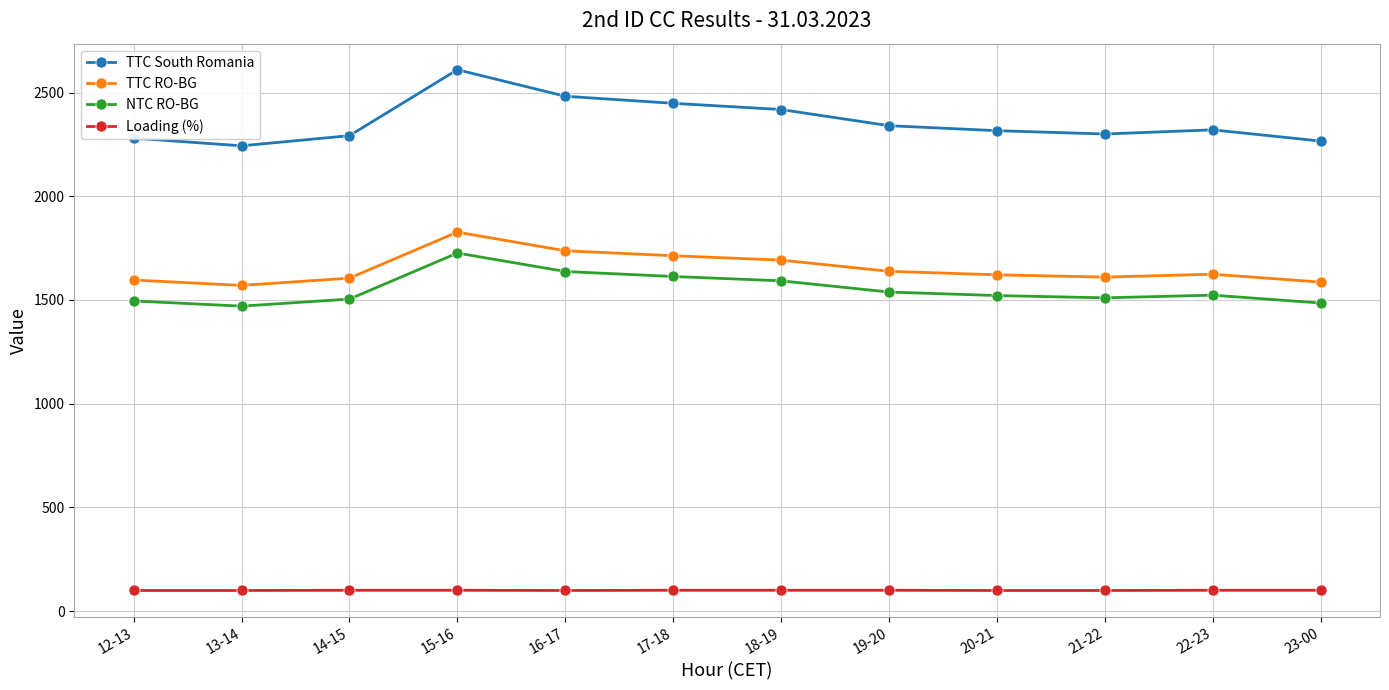

Is it true that TTC South Romania equals 2280 at 12-13?

True